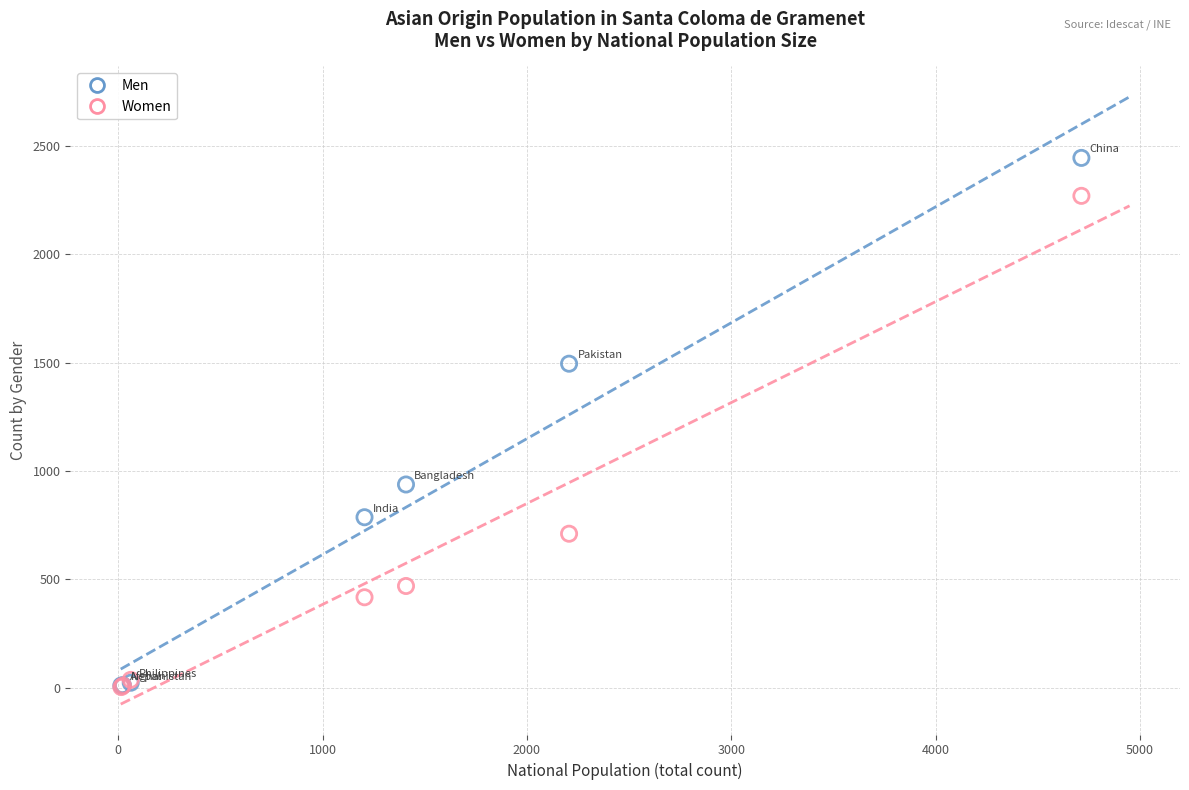

What are all the series names shown in the legend?

Men, Women